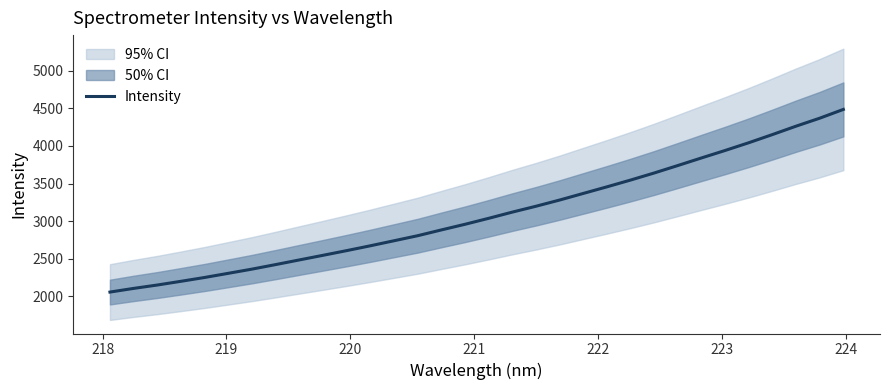

What is the maximum value for Intensity?

4486.1